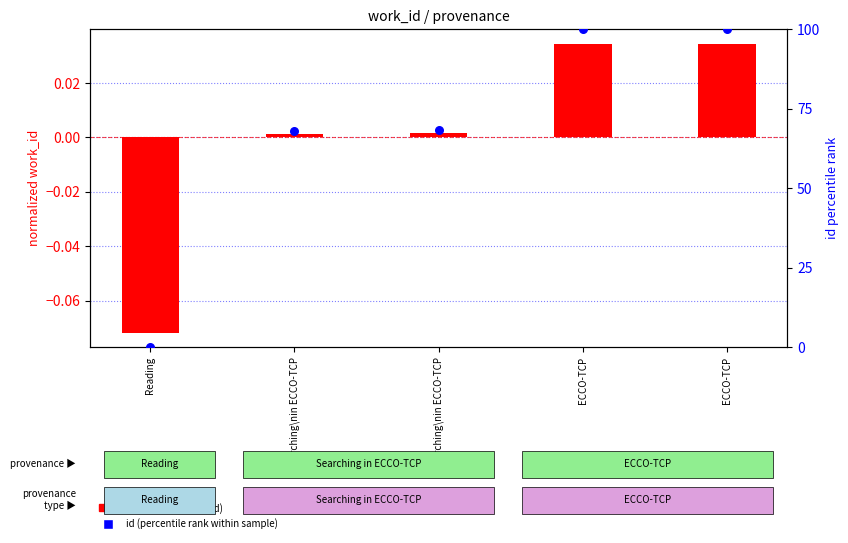

Which series has the largest total across all categories?

id (percentile rank within sample)